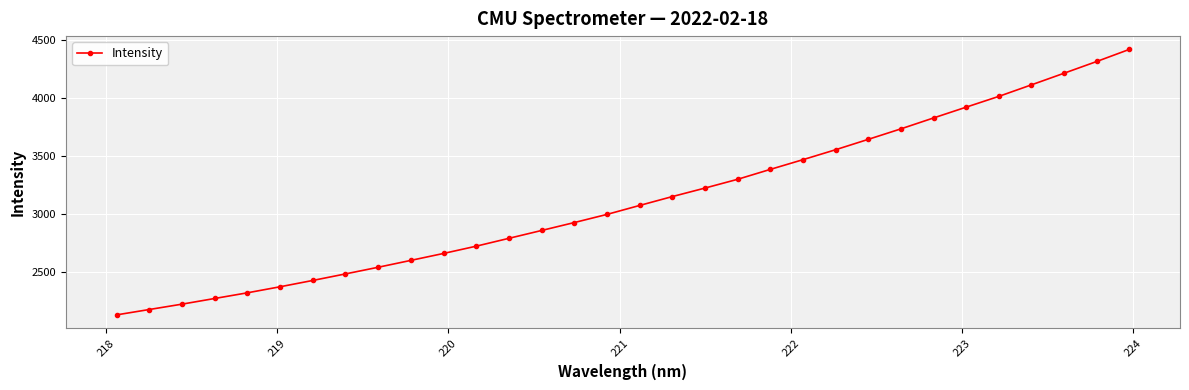

What is the difference between the maximum and minimum values?

2294.3